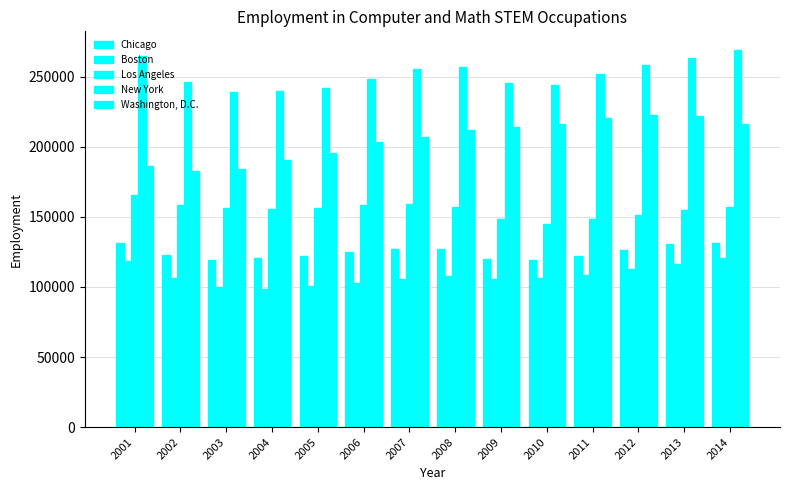

Does the chart contain any negative values?

No